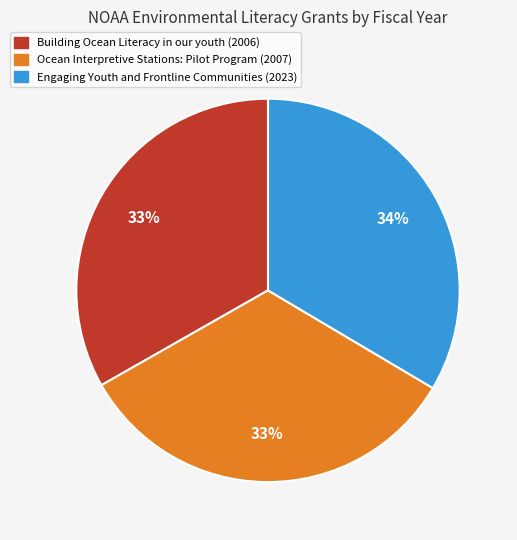

Does any single category account for the majority?

No